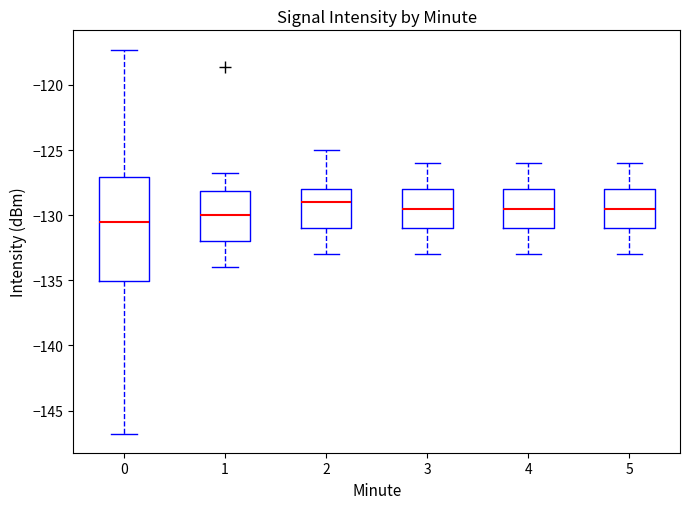

Reading left to right, transcribe this box plot: for each box, give where its median line is, the range the box spans, and where its two whiskers end, as read against the y-axis. The values are not printed on the chart, so give them approximately, as read against the axis.

0: median -130.5, box -135.0 to -127.0, whiskers -147.0 to -117.5
1: median -130.0, box -132.0 to -128.0, whiskers -134.0 to -127.0
2: median -129.0, box -131.0 to -128.0, whiskers -133.0 to -125.0
3: median -129.5, box -131.0 to -128.0, whiskers -133.0 to -126.0
4: median -129.5, box -131.0 to -128.0, whiskers -133.0 to -126.0
5: median -129.5, box -131.0 to -128.0, whiskers -133.0 to -126.0